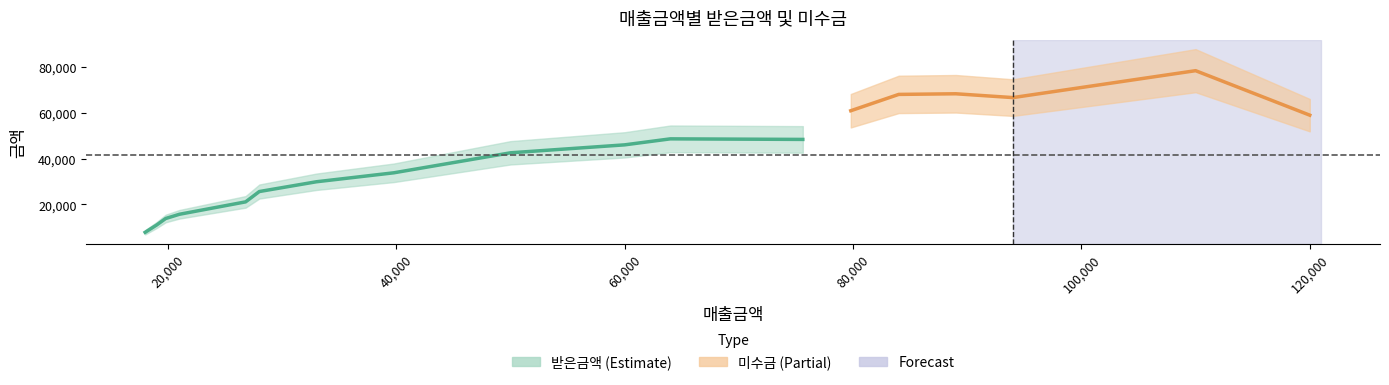

True or false: 받은금액 has a value of 44364 at 이만열.

False